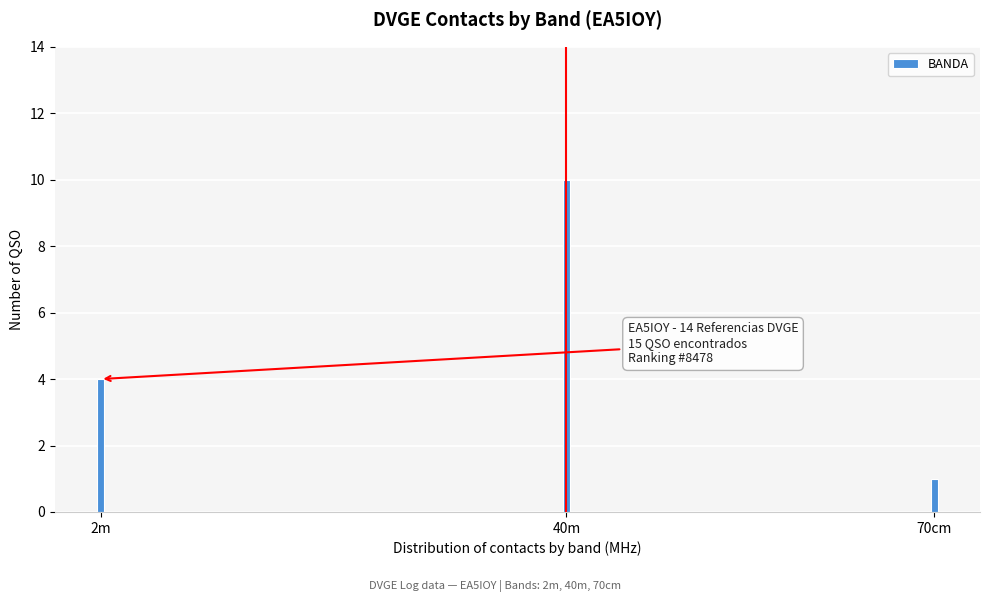

Reading left to right, transcribe all the data shown in this chart.

4	10	1